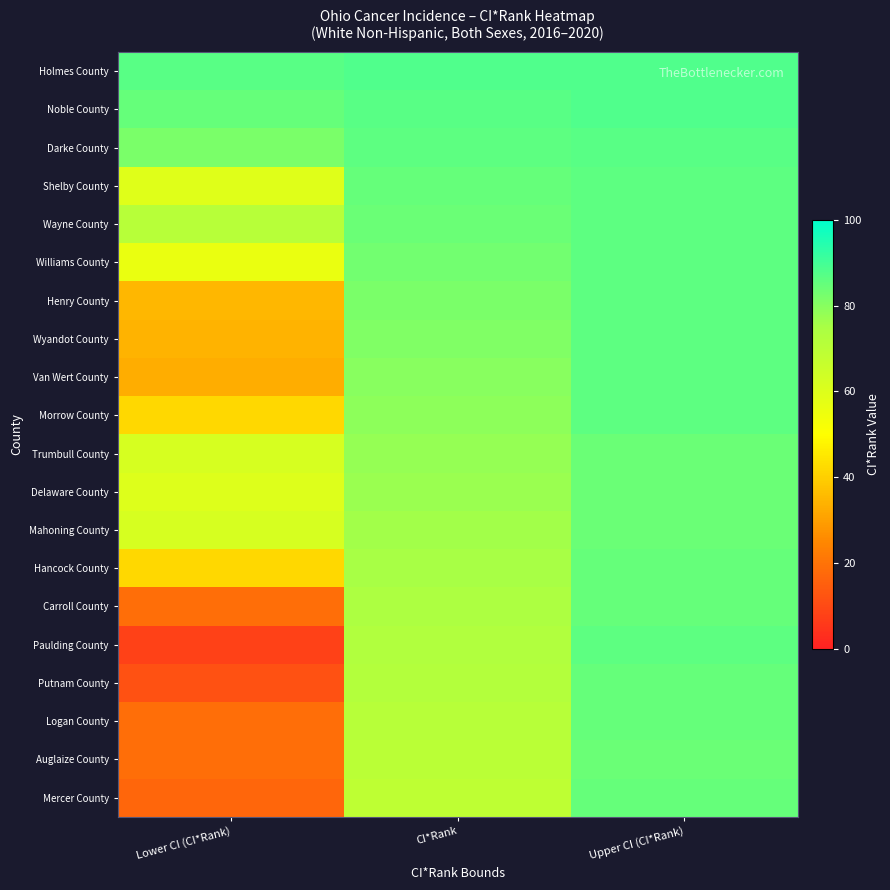

At which category is the sum across all series the highest?

Upper CI (CI*Rank)